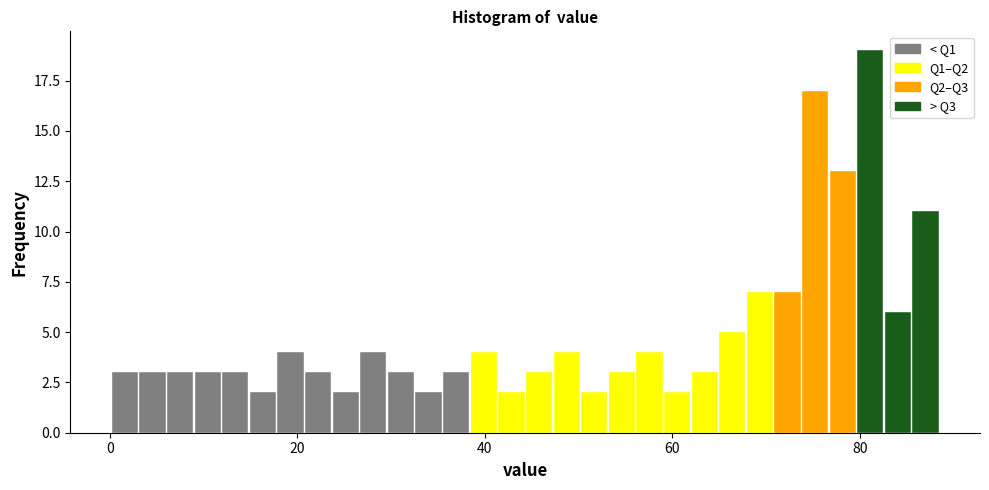

Around what value on the x-axis is the tallest bar? Give the approximate position of its centre, as read against the axis.

82